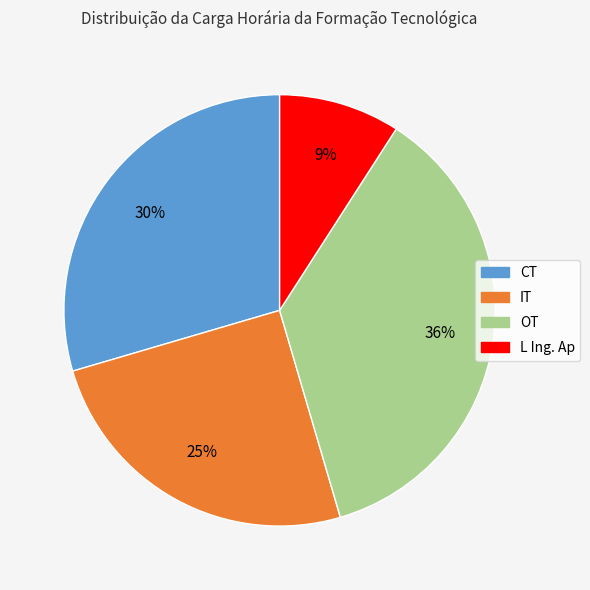

Is the sum of IT and OT greater than half?

Yes